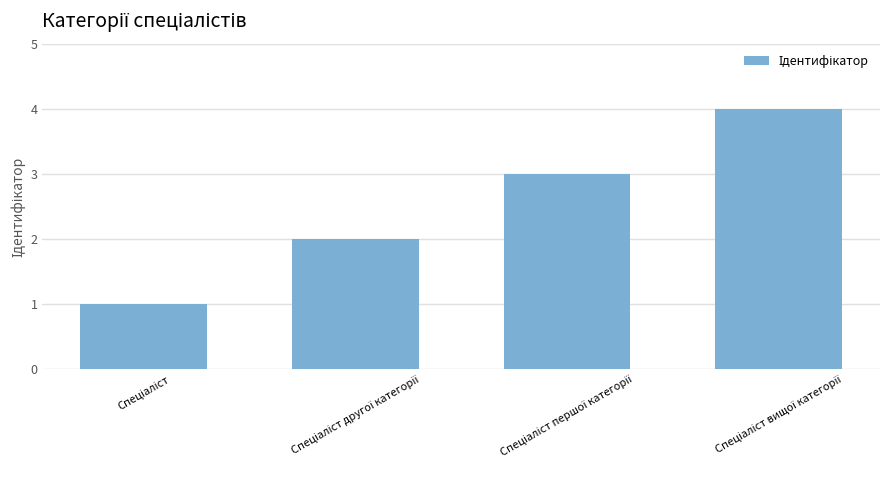

What is the sum of all values?

10